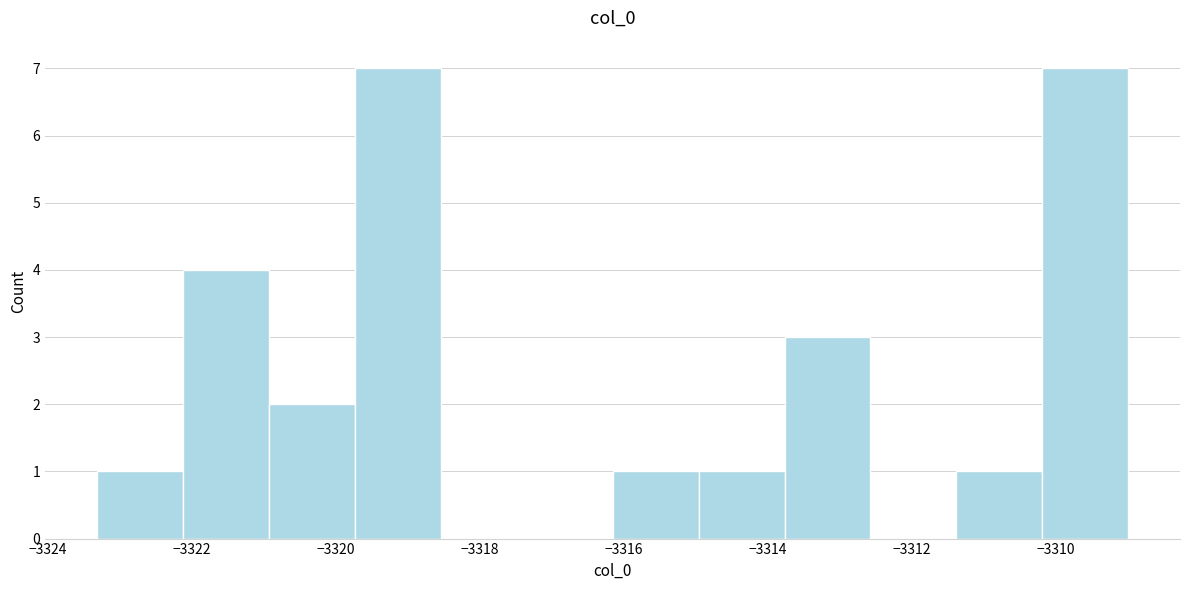

Reading left to right, list every bar in this chart as the range it spans on the x-axis followed by its height. Neither the bar edges nor the heights are printed on the chart, so give them approximately, as read against the axes.

-3323.4 to -3322.2: 1
-3322.2 to -3321.0: 4
-3321.0 to -3319.8: 2
-3319.8 to -3318.6: 7
-3318.6 to -3317.4: 0
-3317.4 to -3316.2: 0
-3316.2 to -3315.0: 1
-3315.0 to -3313.8: 1
-3313.8 to -3312.6: 3
-3312.6 to -3311.4: 0
-3311.4 to -3310.2: 1
-3310.2 to -3309.0: 7